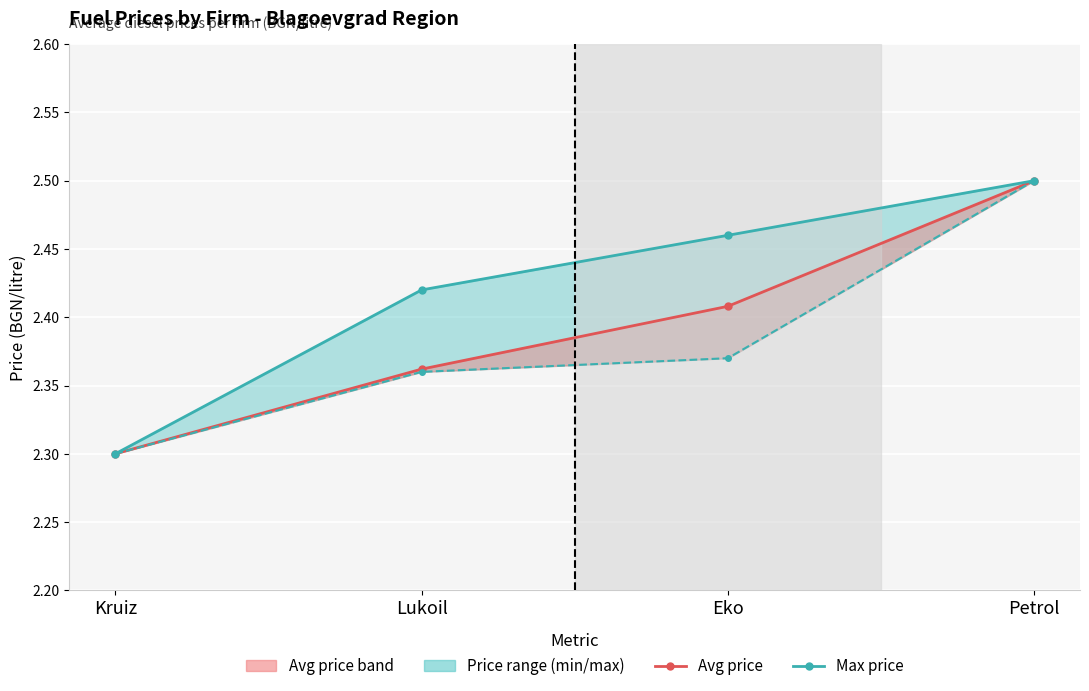

True or false: Min price and Avg price intersect in this chart.

False